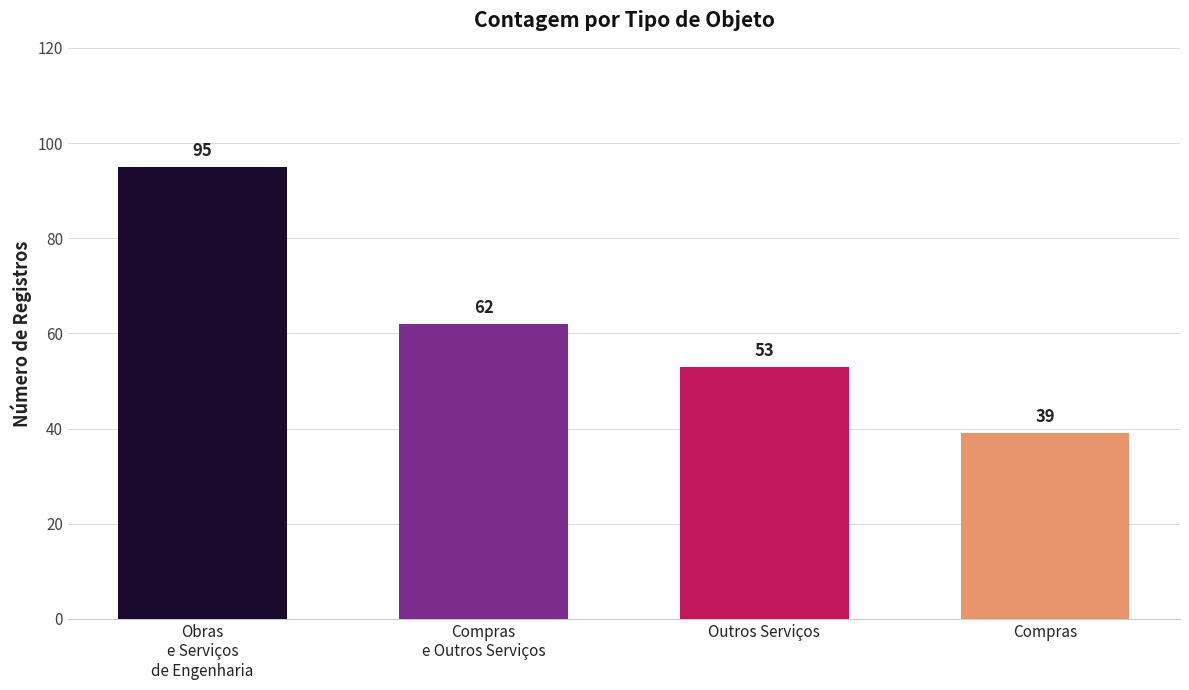

What is the sum of the values at Obras
e Serviços
de Engenharia and Outros Serviços?

148